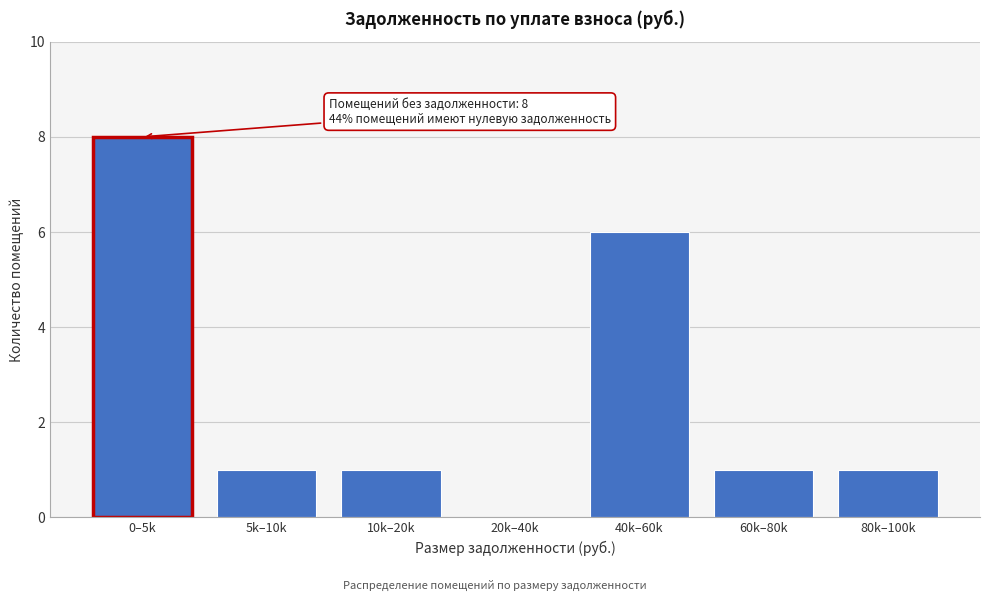

Reading right to left, list all the values displayed in this chart.

80k–100k=1	60k–80k=1	40k–60k=6	20k–40k=0	10k–20k=1	5k–10k=1	0–5k=8